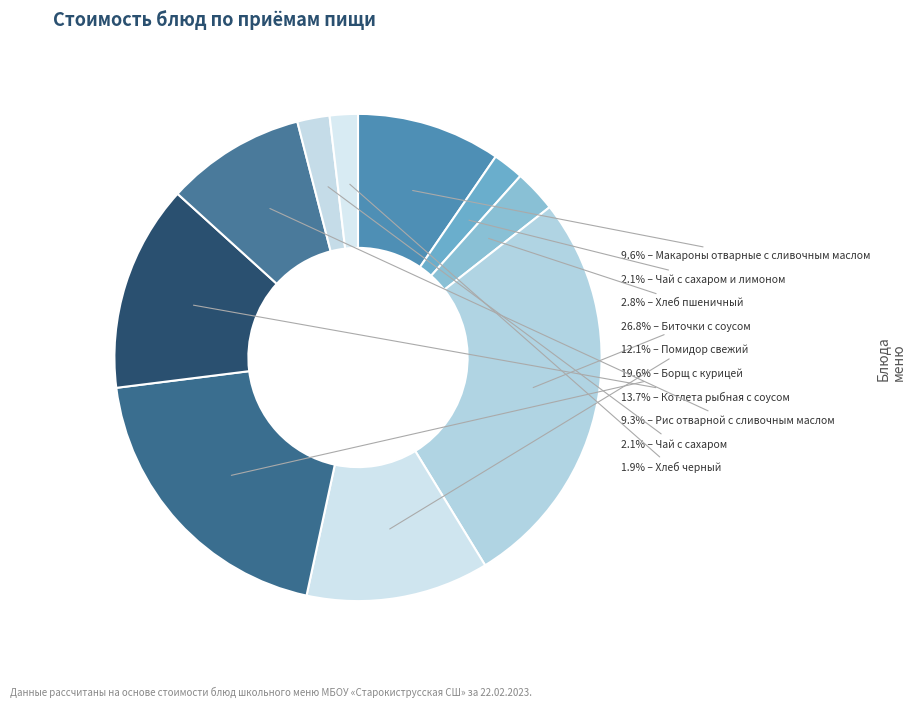

Which slice is the largest?

Биточки с соусом